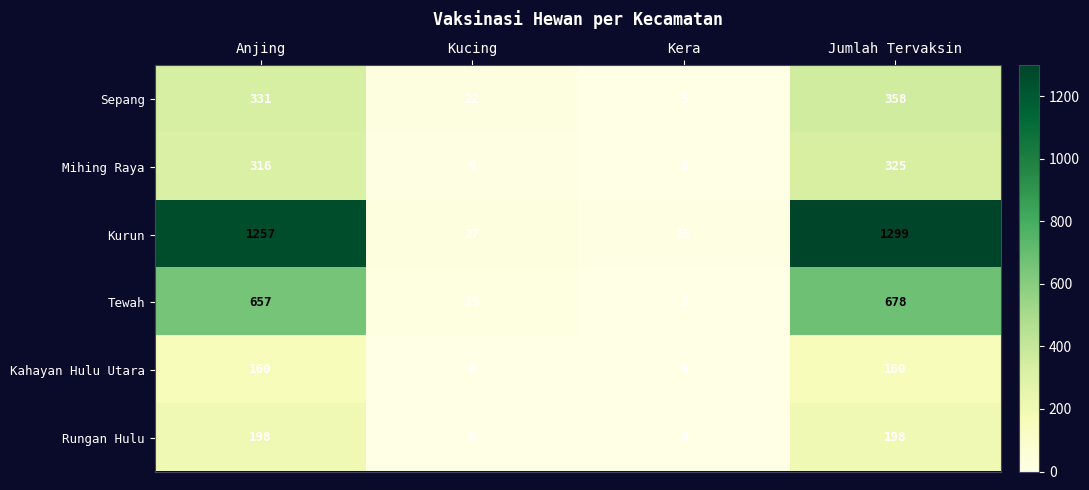

Which series has the widest spread of values?

Kurun